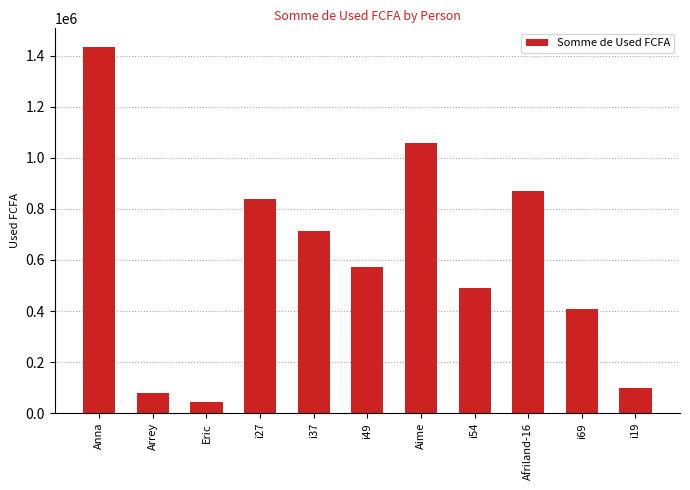

What is the sum of all values?

6605500